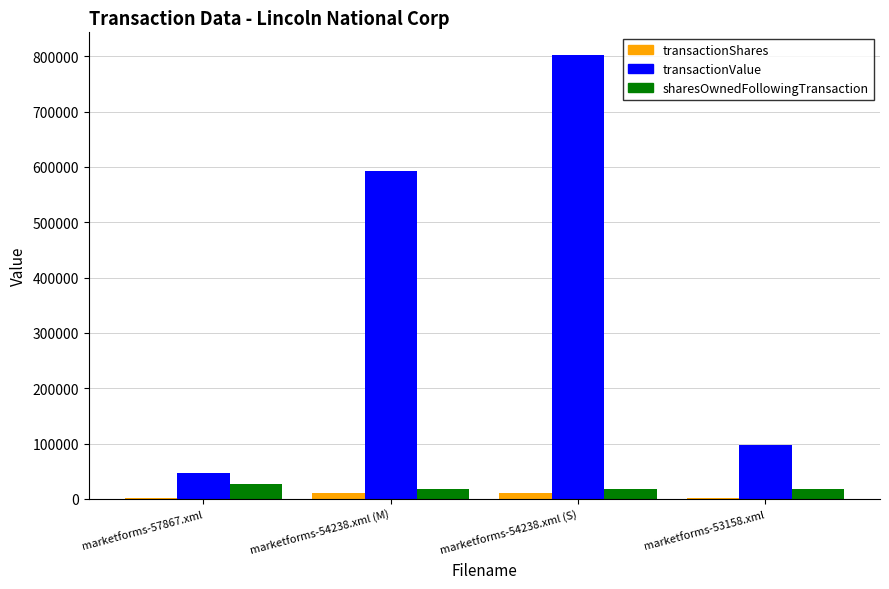

At which category is the sum across all series the highest?

marketforms-54238.xml (S)